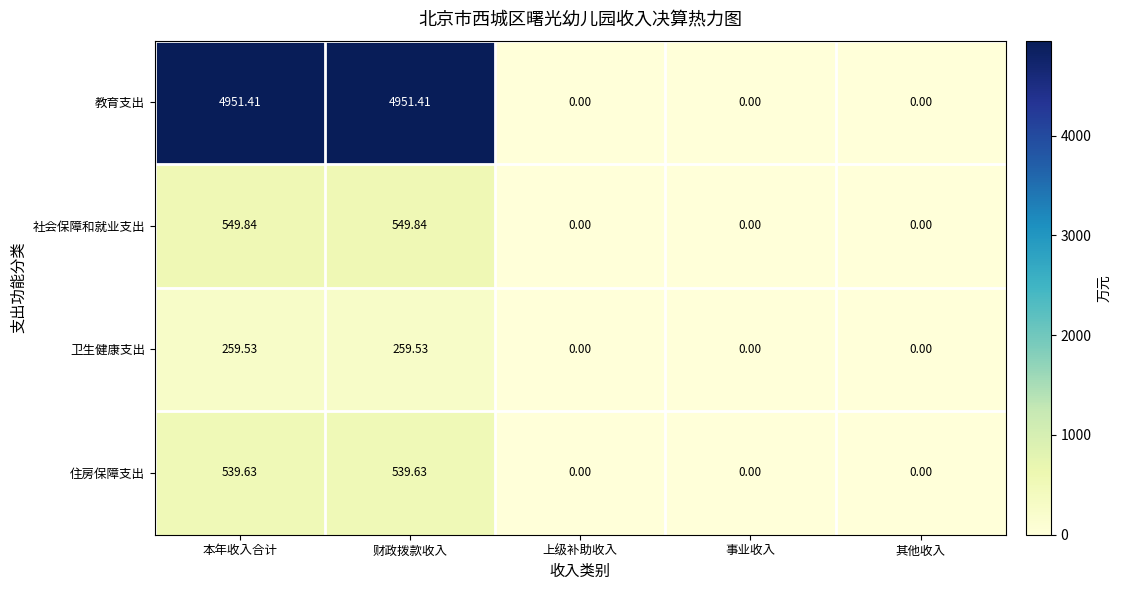

Rank the series at 本年收入合计 from highest to lowest value.

教育支出, 社会保障和就业支出, 住房保障支出, 卫生健康支出